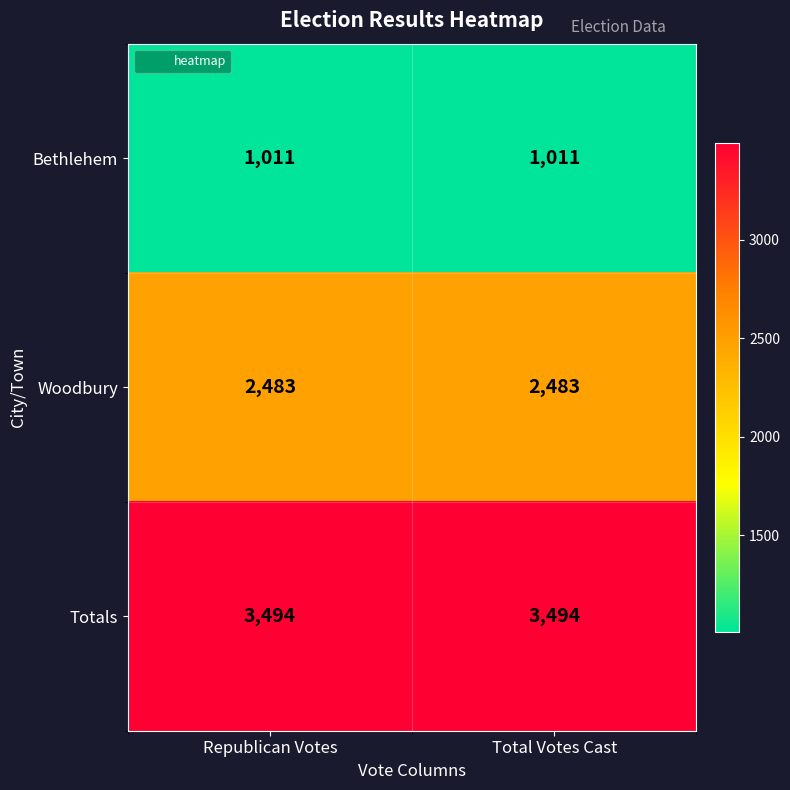

The Totals series shows 6149 at Total Votes Cast. True or false?

False